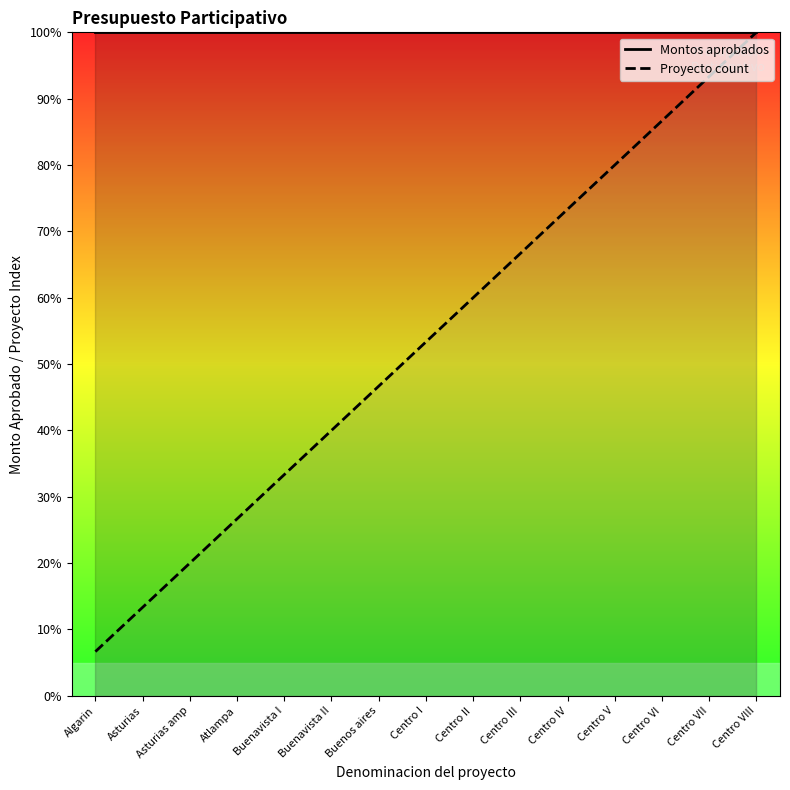

The Montos aprobados series shows 37.0 at Asturias amp. True or false?

False